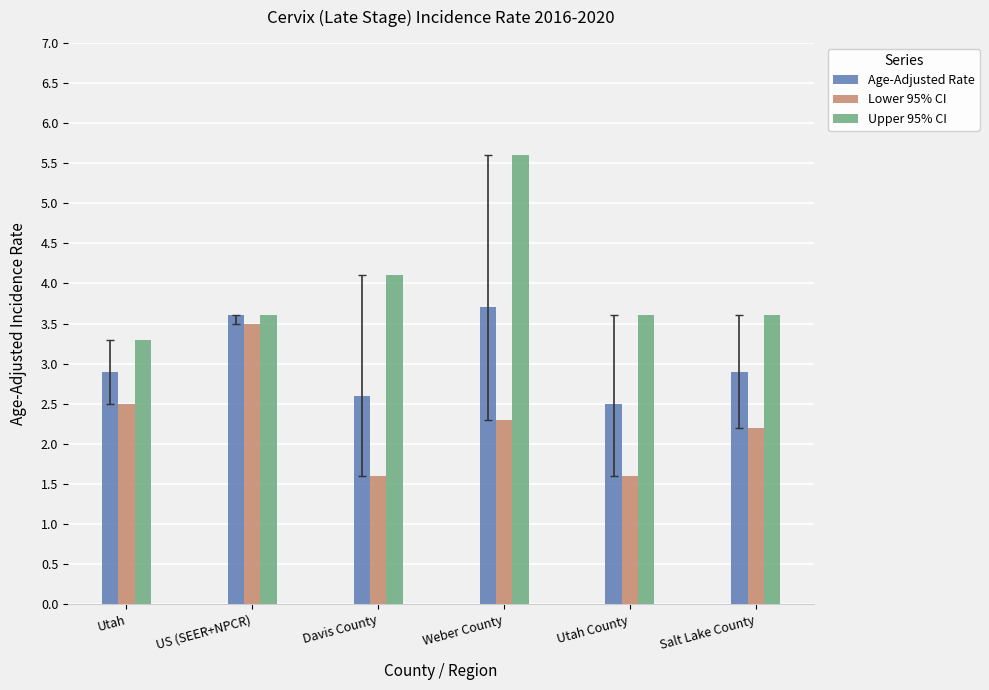

What is the value of the Age-Adjusted Rate bar at the 4th from the left?

3.7